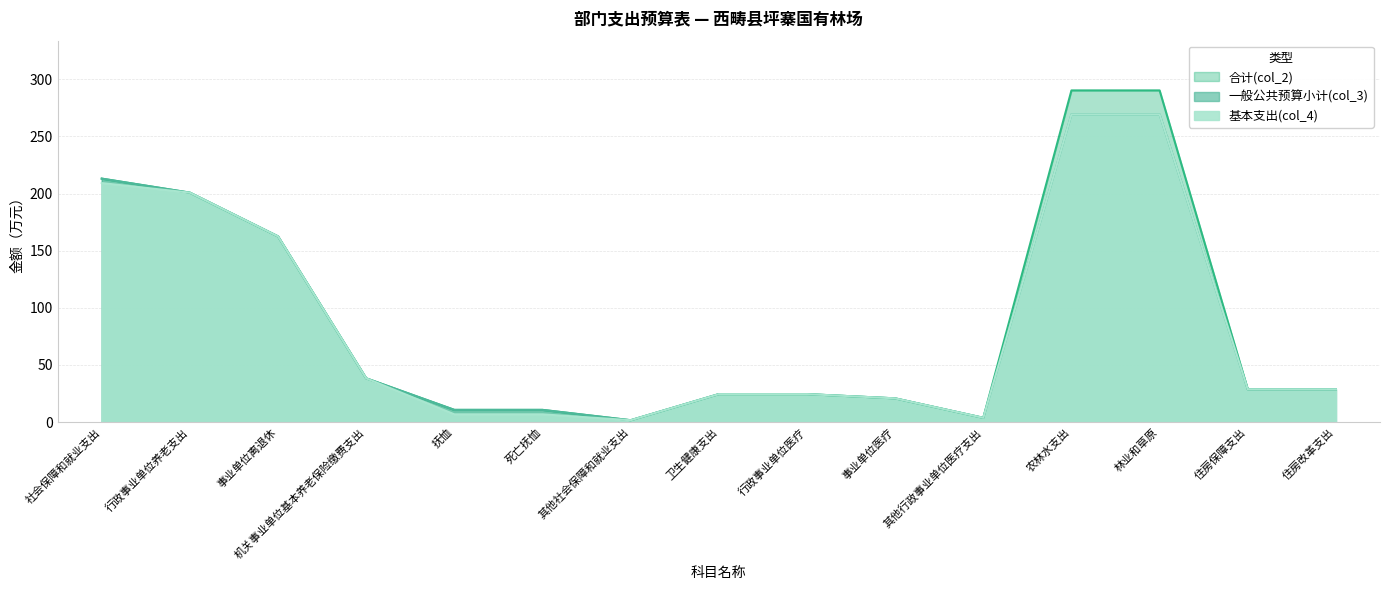

What is the average value of the 一般公共预算小计(col_3) series?

87.1